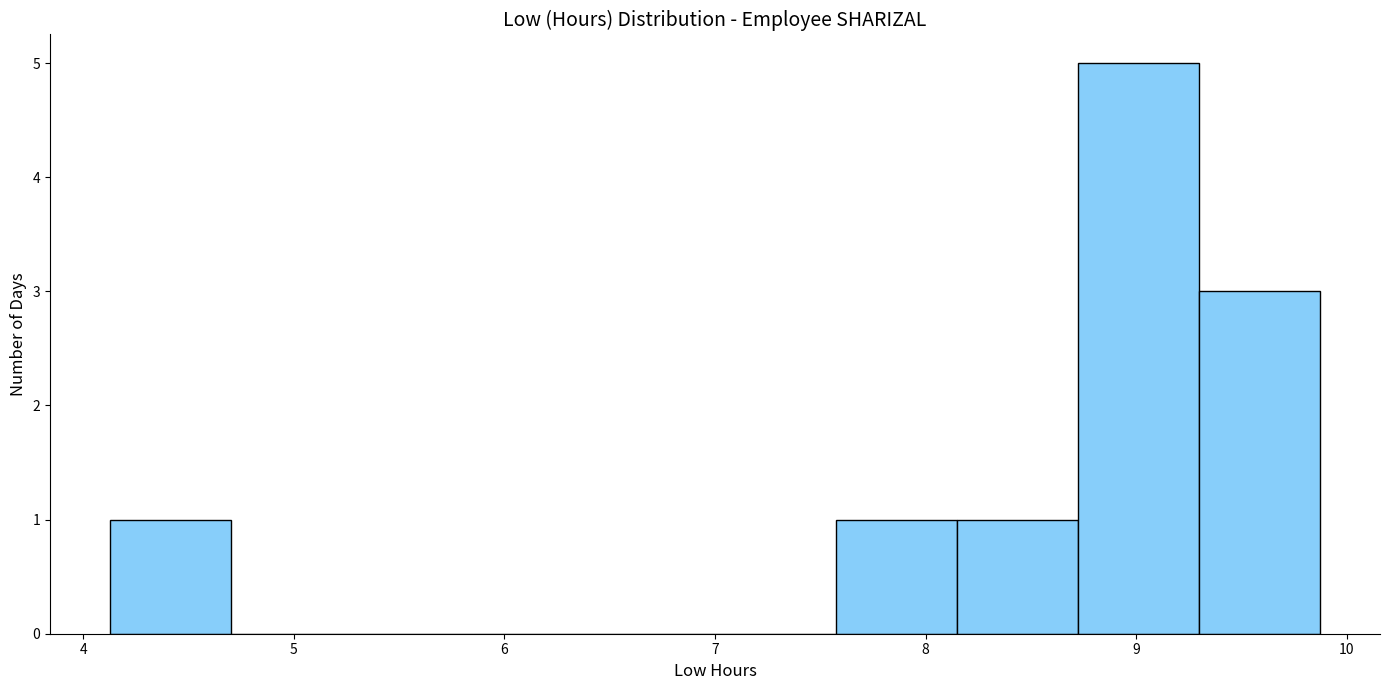

How tall is the bar that spans 7.6 to 8.1 on the x-axis? Neither the bar edges nor the heights are printed on the chart, so give them approximately, as read against the axes.

1